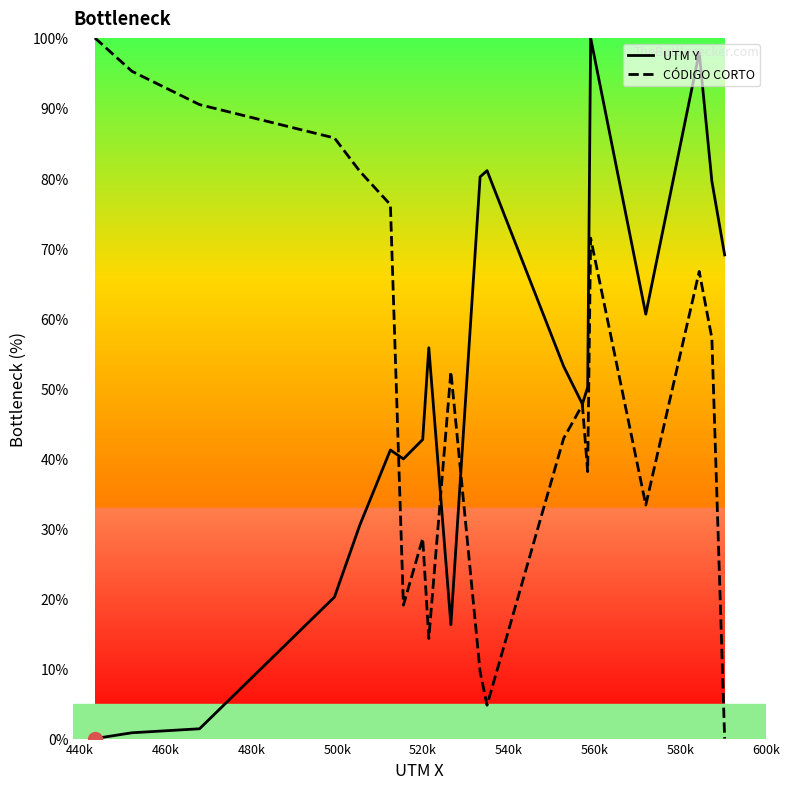

What is the highest value of the UTM Y series?

100.0